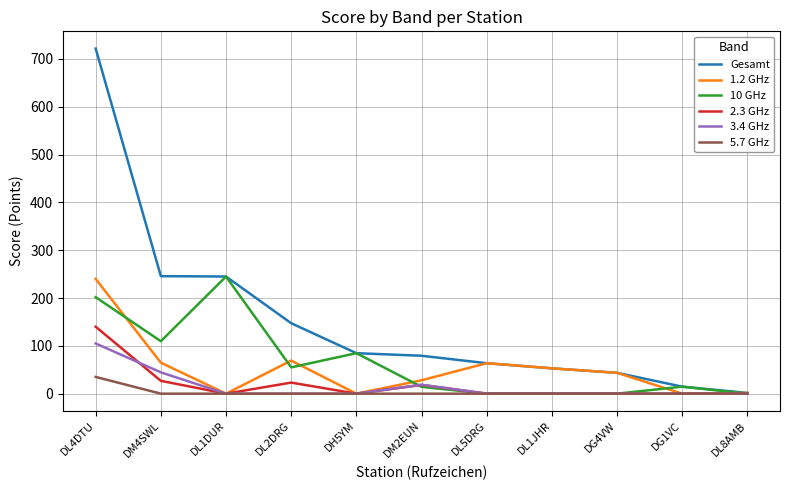

Which series has the widest spread of values?

Gesamt